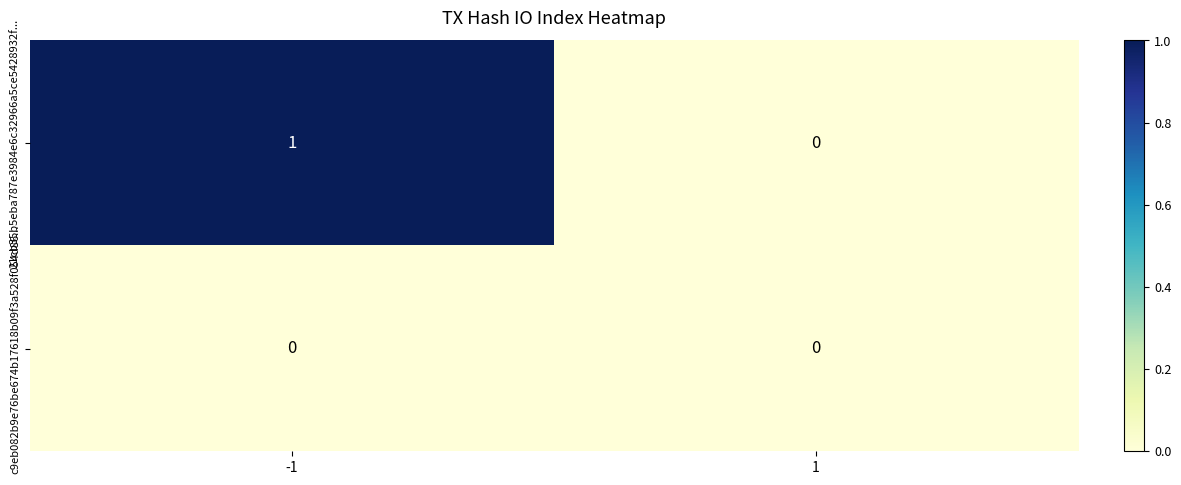

Which label corresponds to the largest value in the chart?

-1